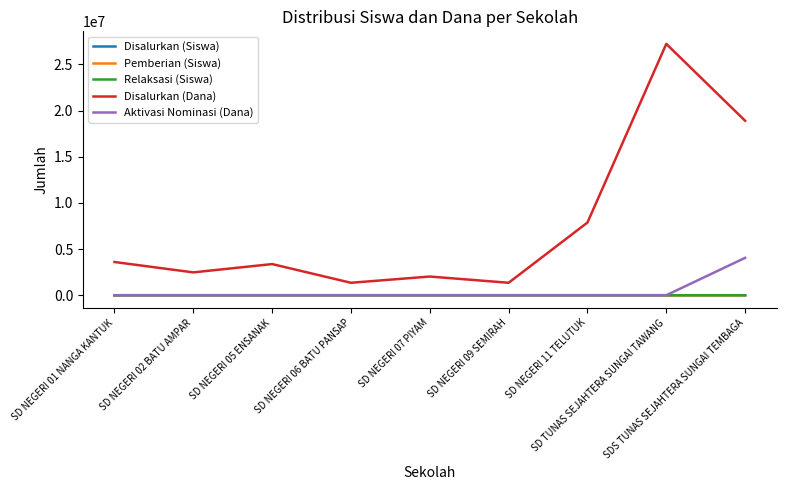

What value does the Pemberian (Siswa) series have at SD NEGERI 07 PIYAM?

5